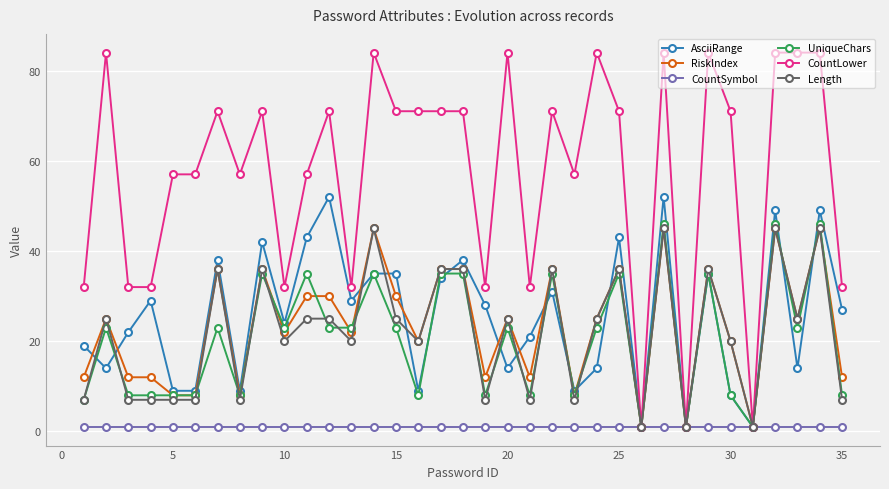

What is the value of the CountSymbol point at the 26th from the left?

1